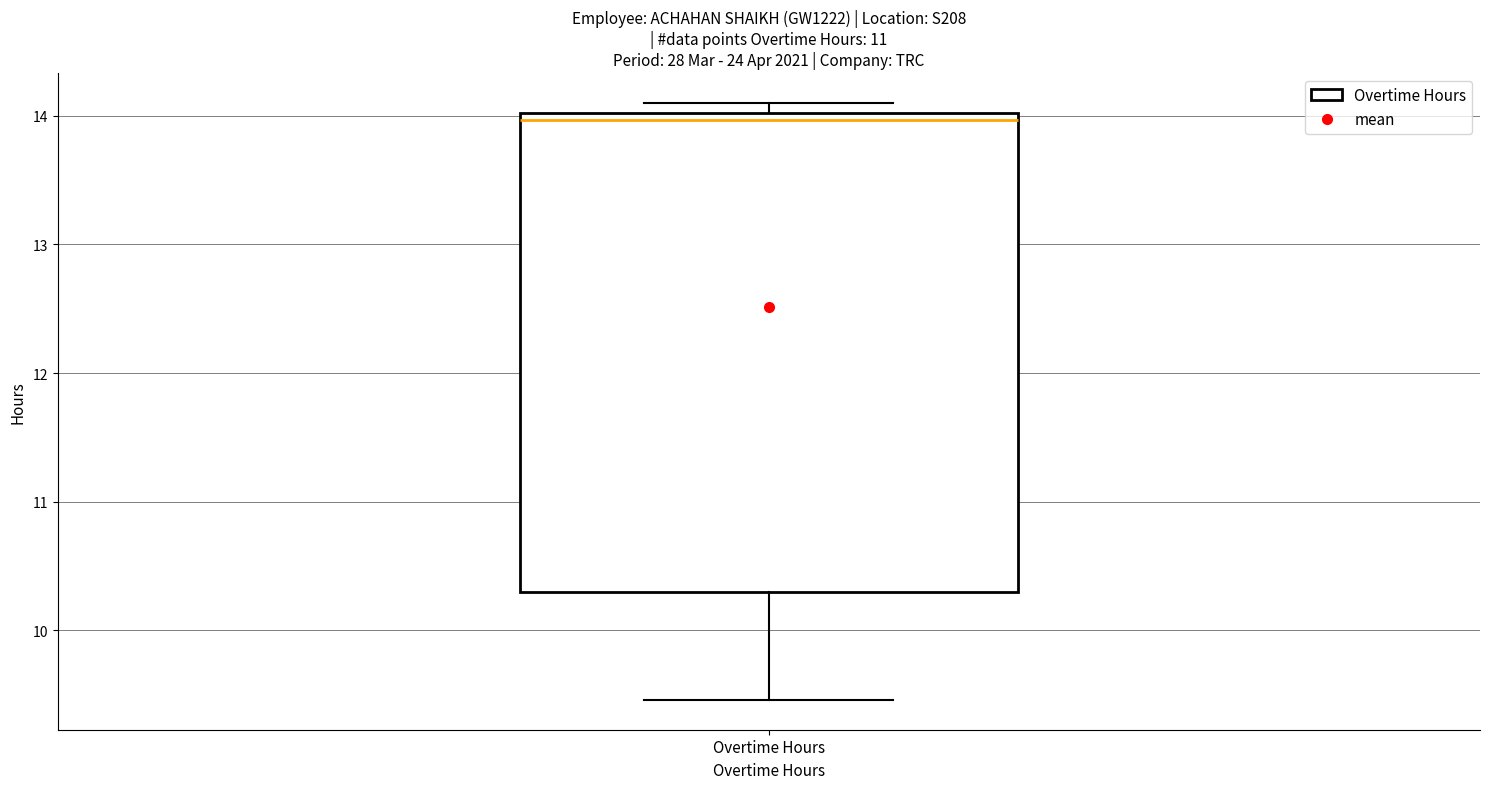

Where is the upper edge of the box for Overtime Hours on the y-axis? The values are not printed on the chart, so give them approximately, as read against the axis.

14.0